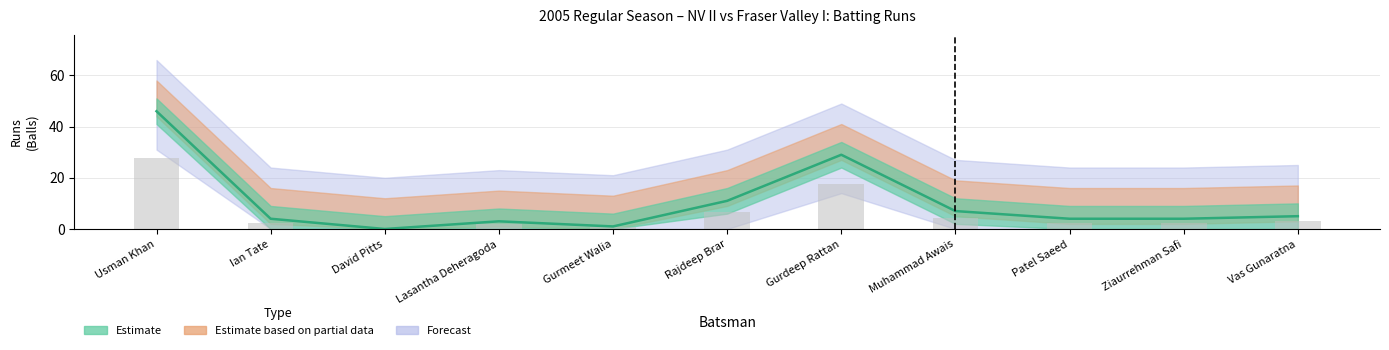

Reading left to right, extract all data points from this chart.

NV Batting Runs: 46.0	4.0	0.0	3.0	1.0	11.0	29.0	7.0	4.0	4.0	5.0
NV Batting Balls: 27.6	2.4	0.0	1.8	0.6	6.6	17.4	4.2	2.4	2.4	3.0